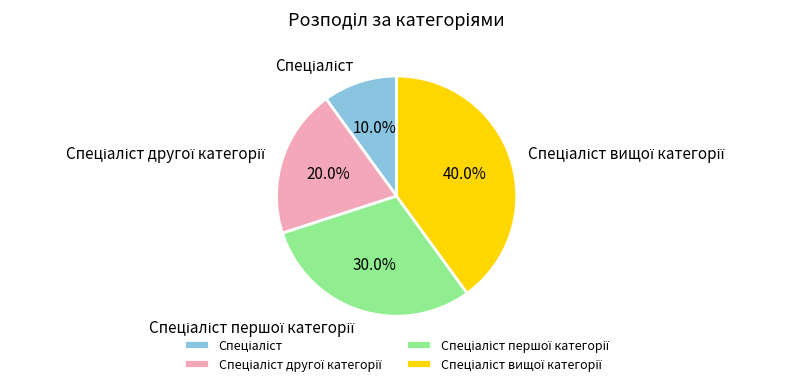

Is there a majority slice in this chart?

No